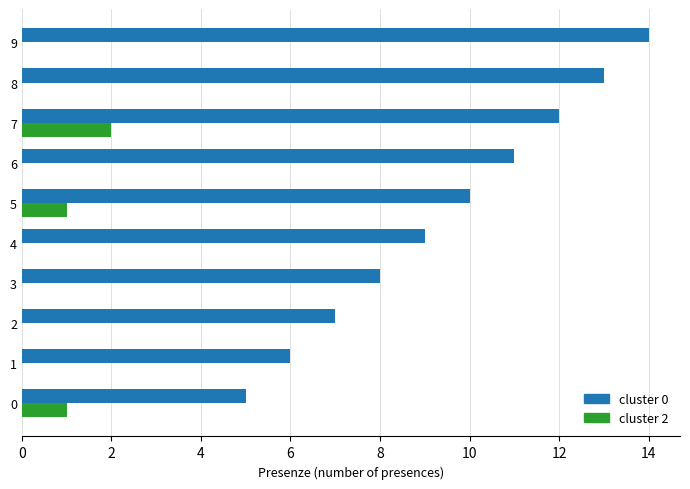

Is it true that cluster 0 equals 4 at 2?

False